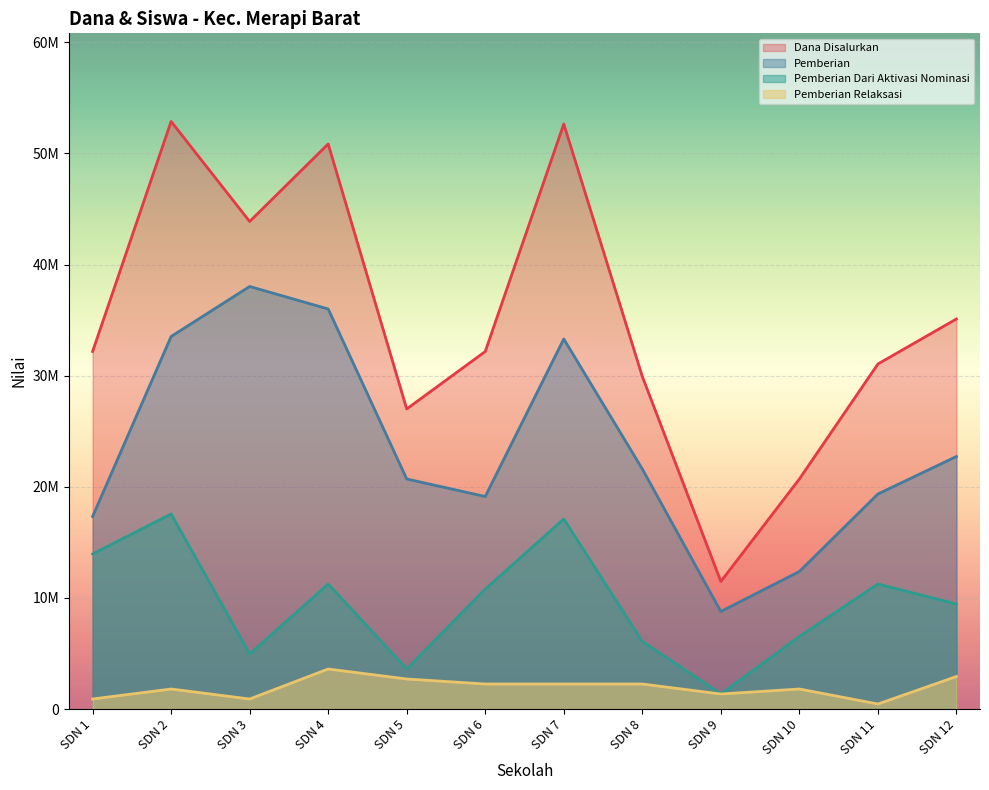

Which series has the largest total across all categories?

Dana Disalurkan